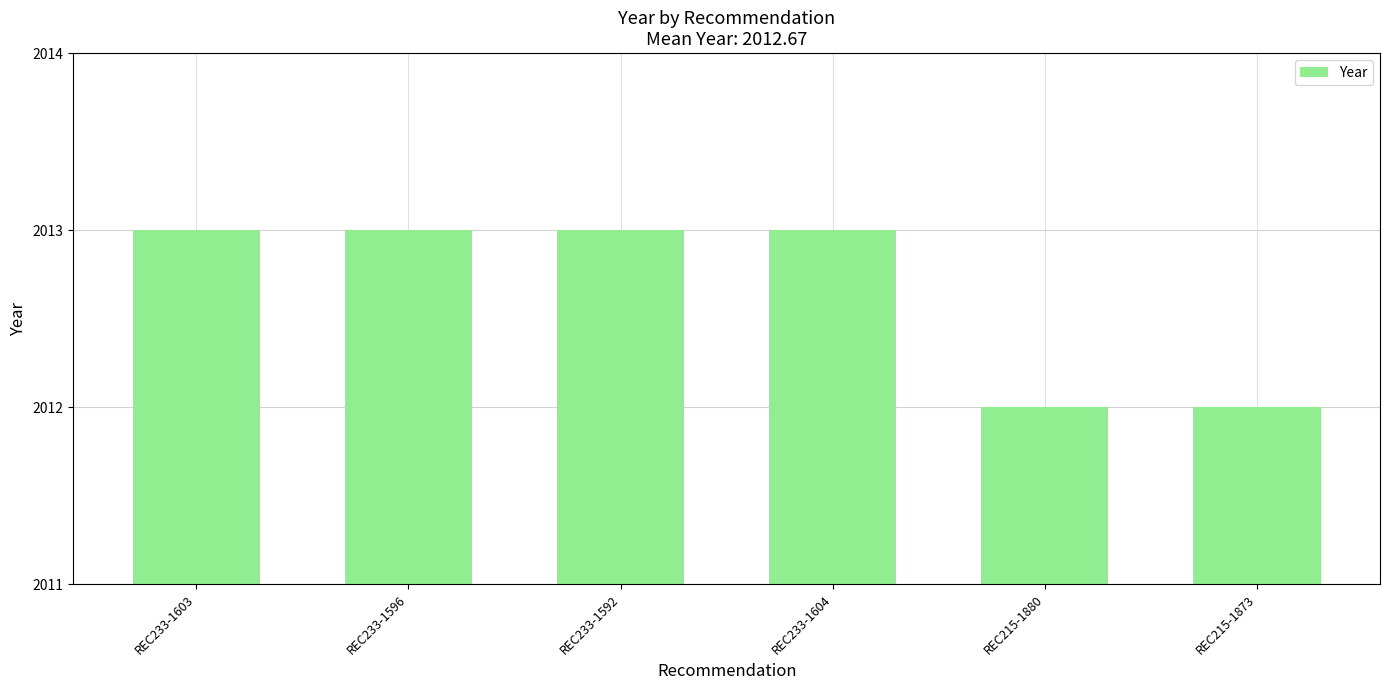

What is the label of the 3rd bar from the right?

REC233-1604